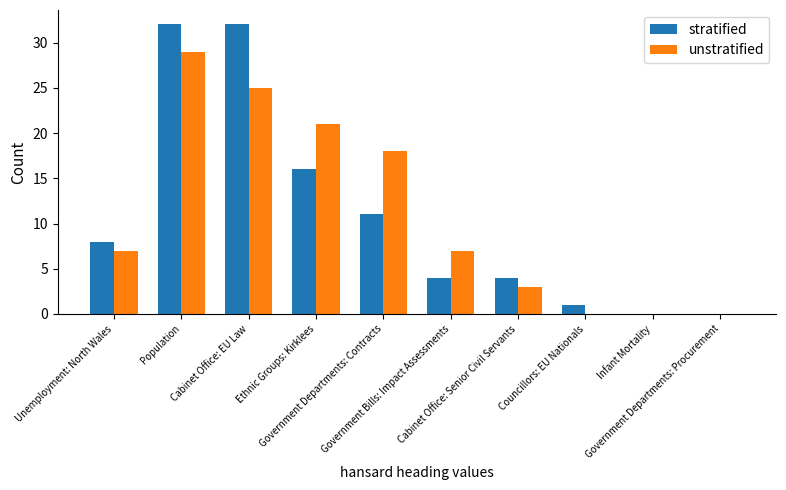

What is the greatest value displayed?

32